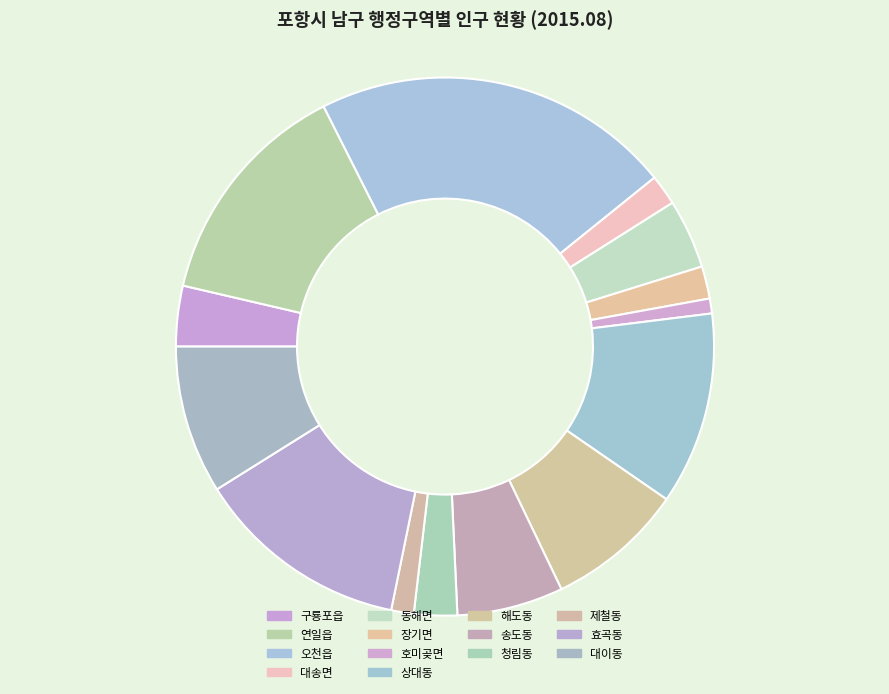

Which category has the smallest portion of the pie?

호미곶면